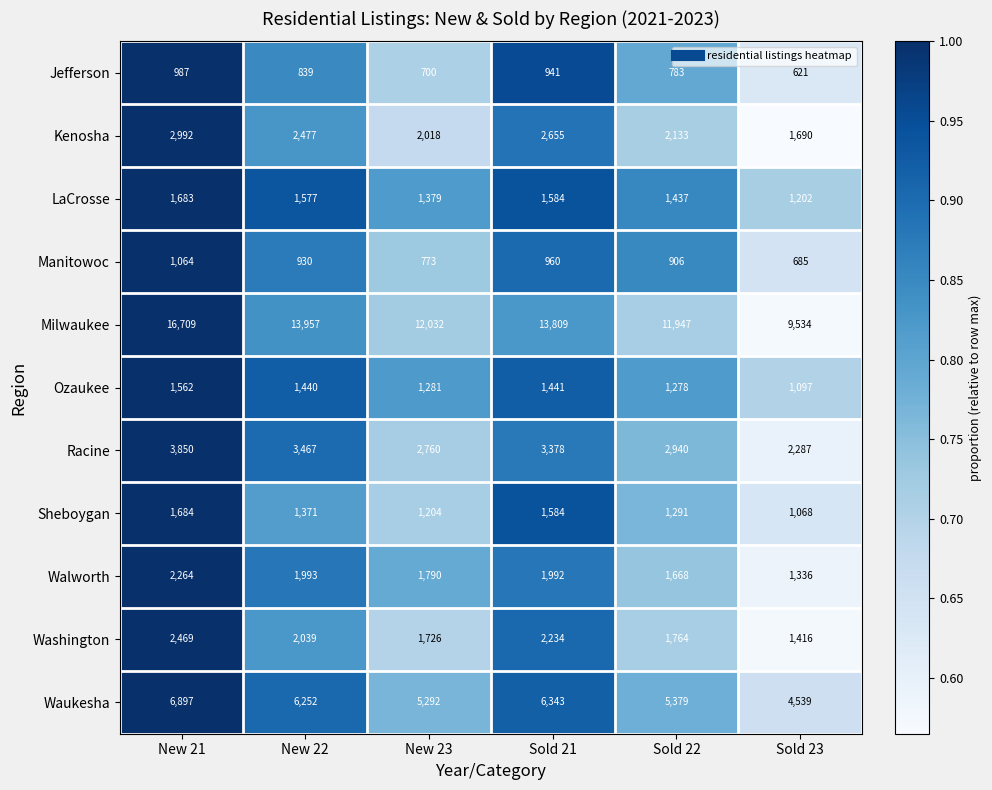

Read the Waukesha value at Sold 21.

6343